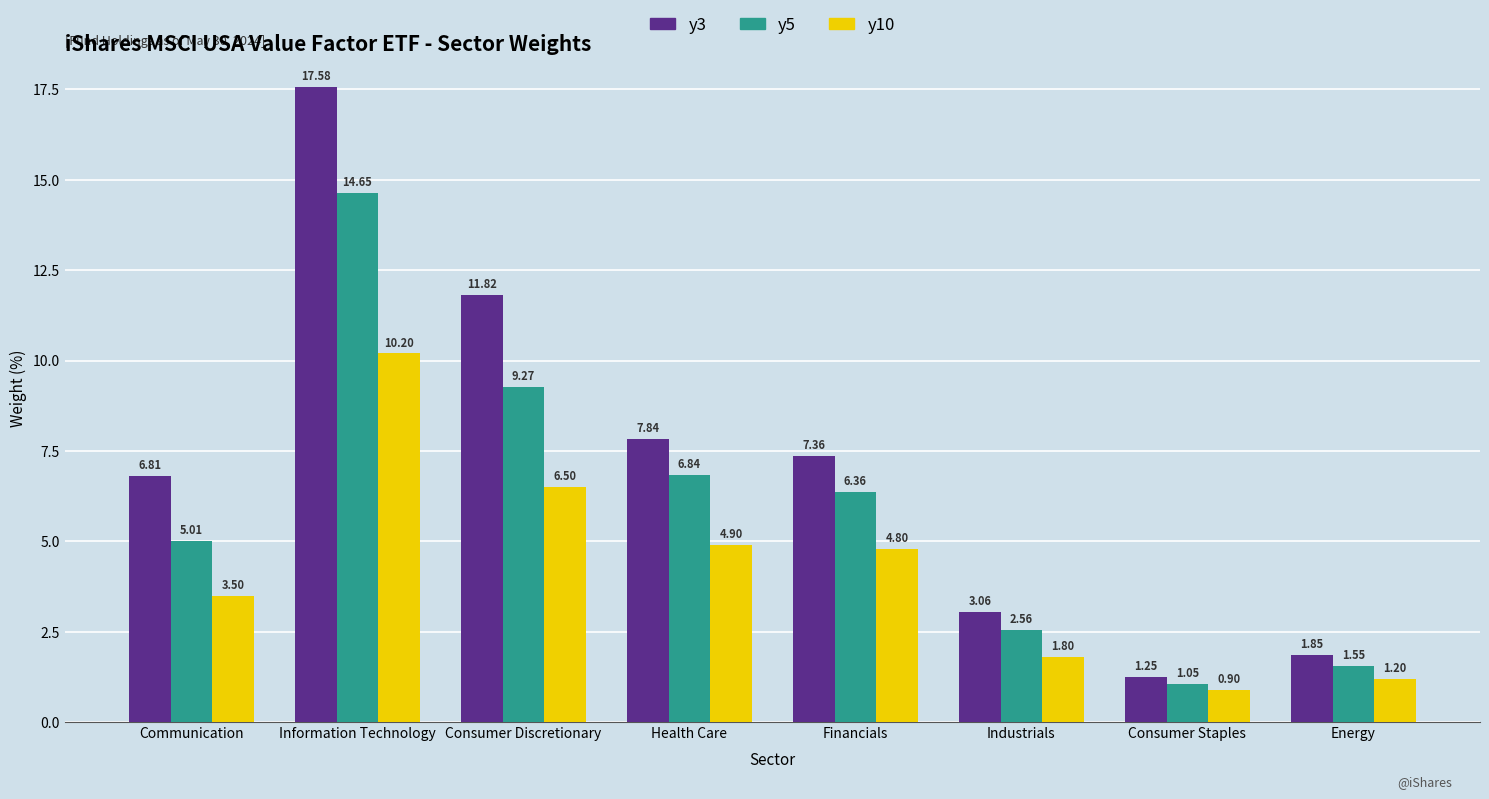

How many bars are there in each group?

3